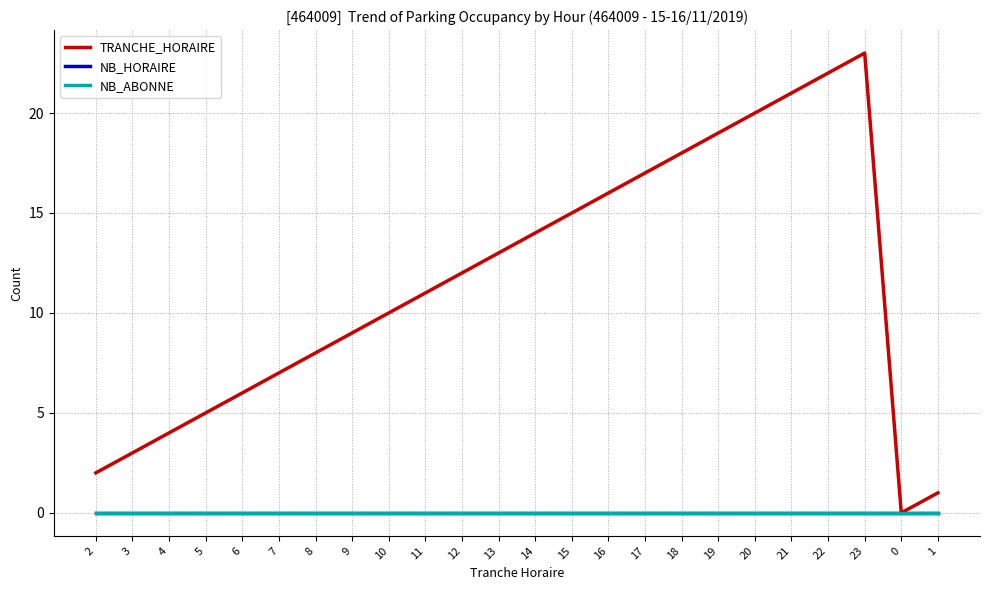

What is the spread (max minus min) of values at 16?

16